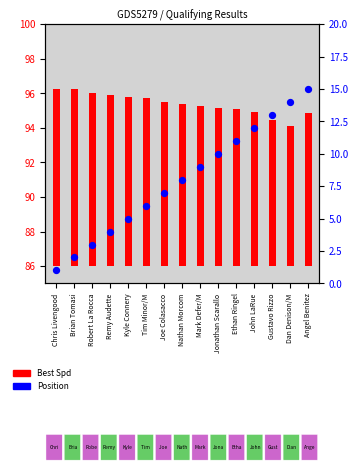

At which category is the sum across all series the highest?

Angel Benitez